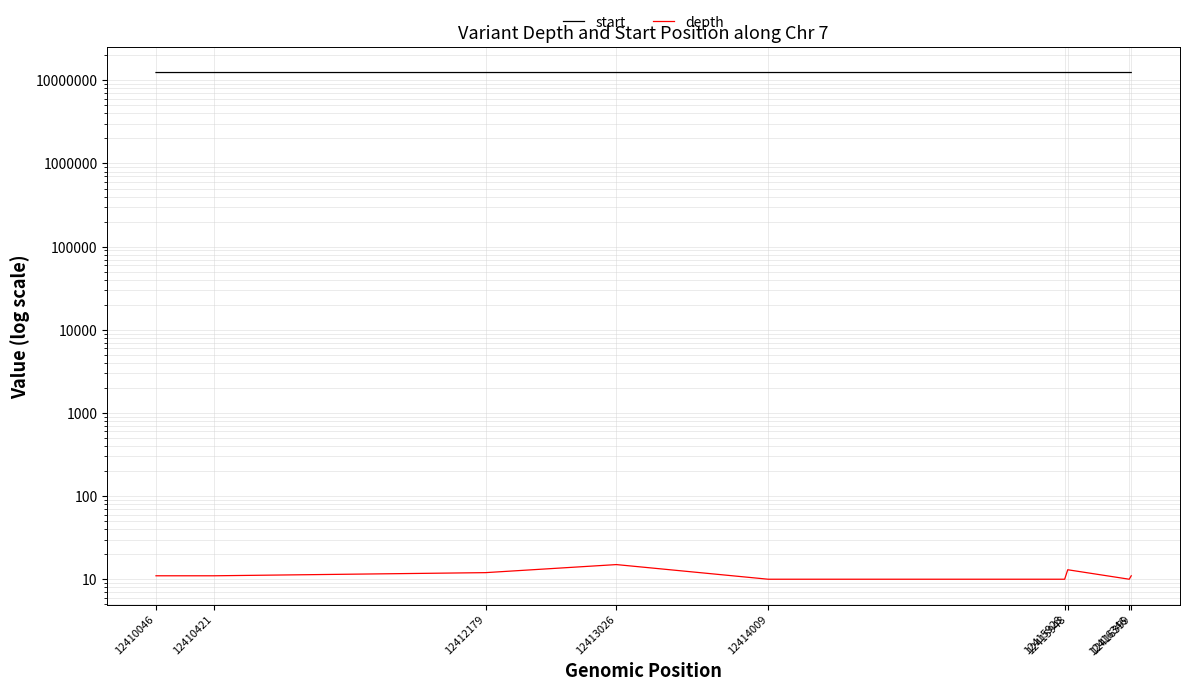

What is the difference between the start values at 12416359 and 12415948?

411